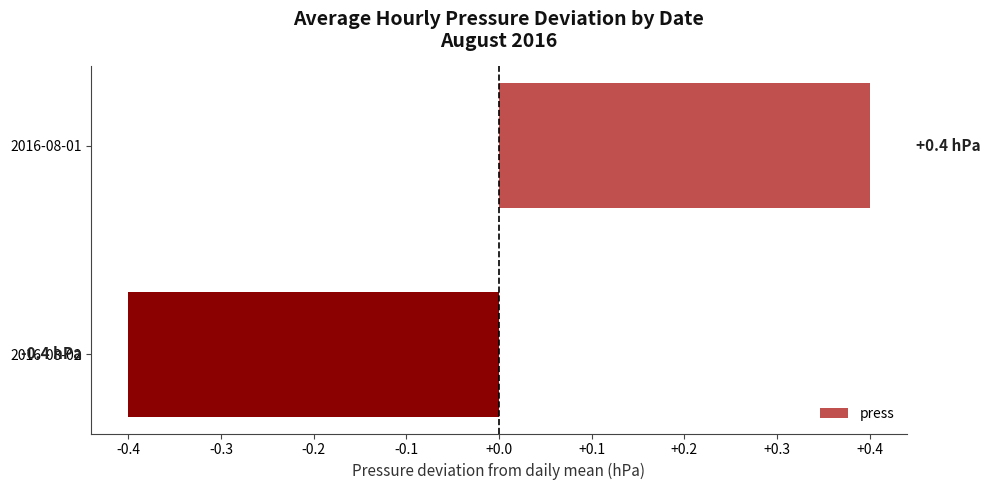

Does the chart contain stacked bars?

No